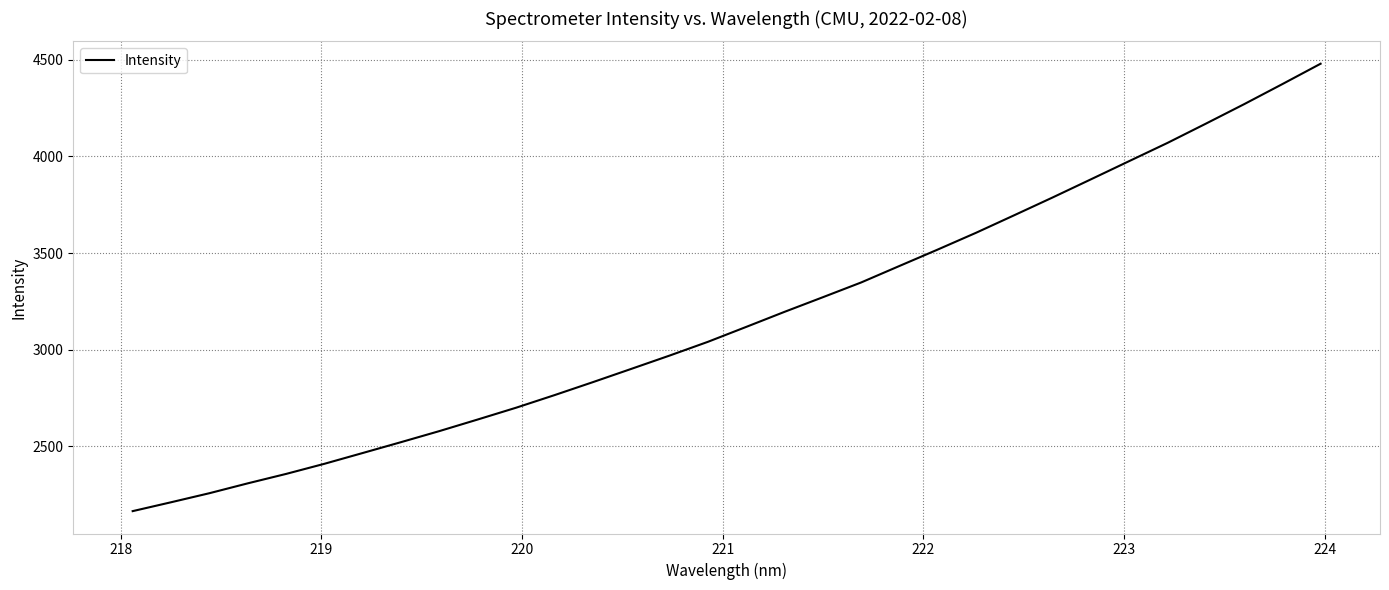

What is the smallest value displayed?

2165.5